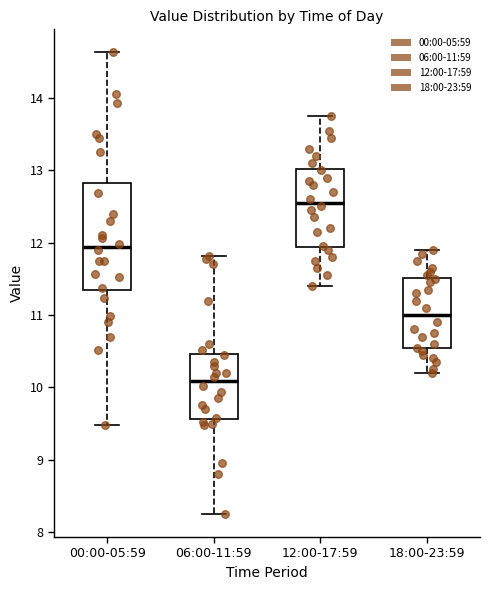

Which box's median line is the highest?

12:00-17:59